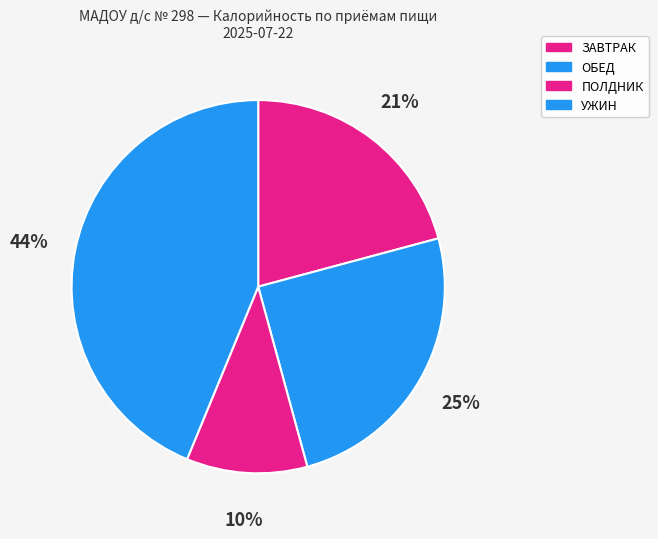

How many slices are in this pie chart?

4